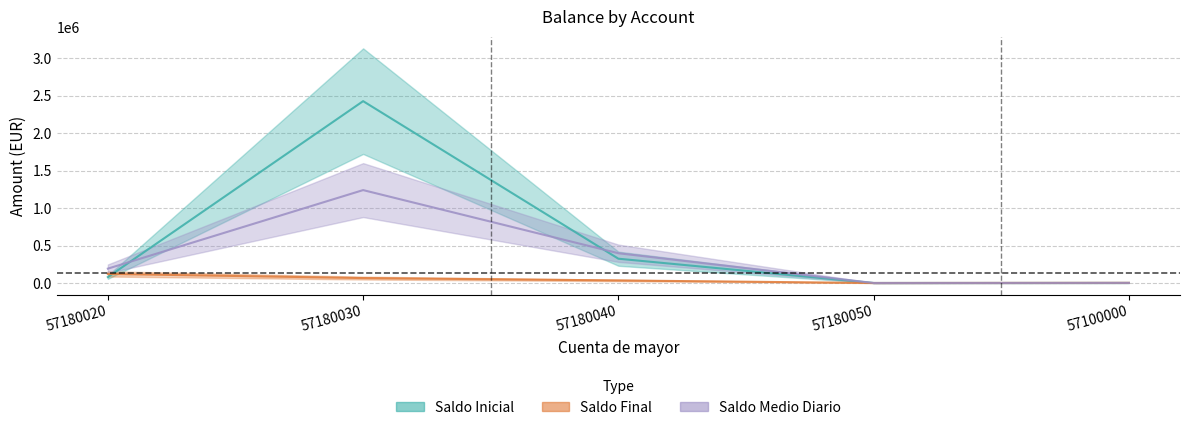

What are all the series names shown in the legend?

Saldo Inicial, Saldo Final, Saldo Medio Diario